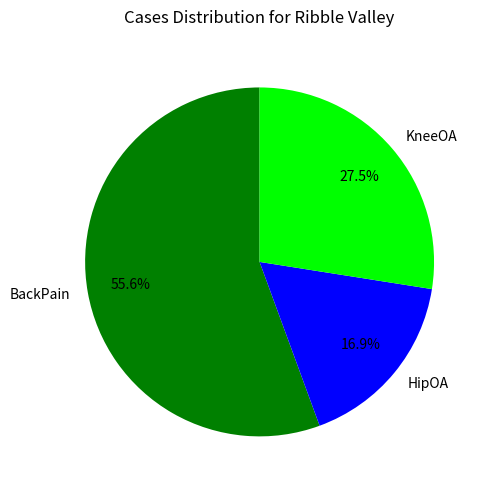

What portion of the pie excludes BackPain?

44.4%